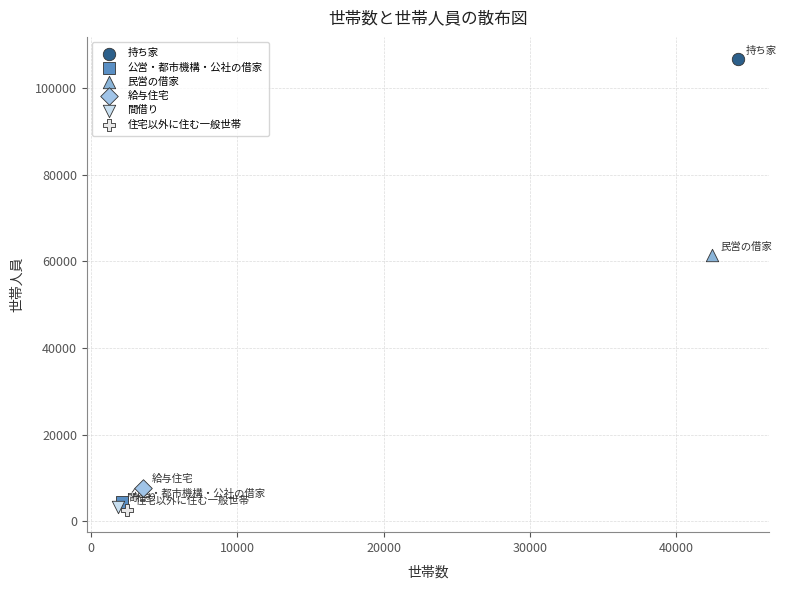

What are all the series names shown in the legend?

持ち家, 公営・都市機構・公社の借家, 民営の借家, 給与住宅, 間借り, 住宅以外に住む一般世帯